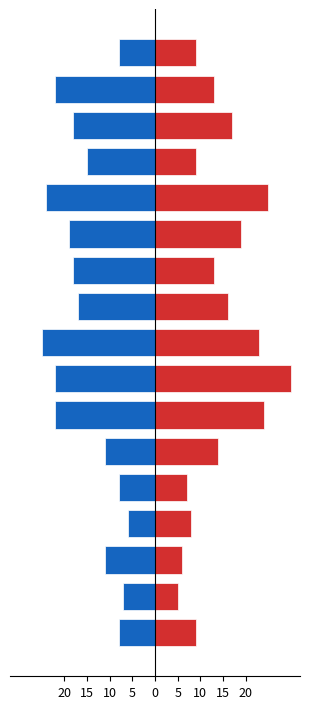

Between 0 and 10, which series saw the biggest shift?

Hombres